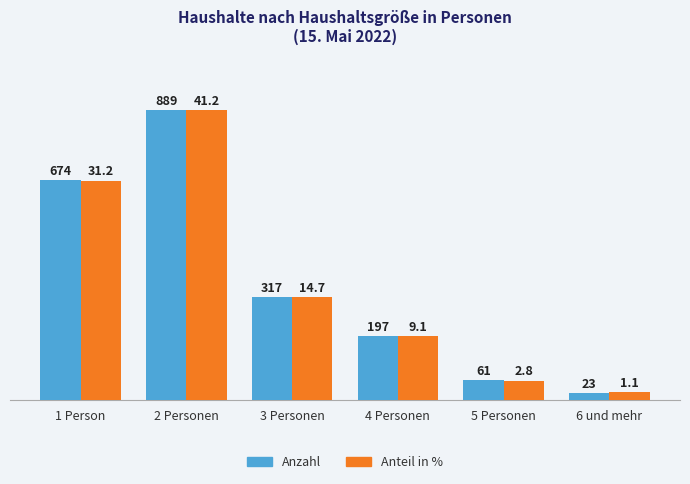

Which series has the largest total across all categories?

Anzahl